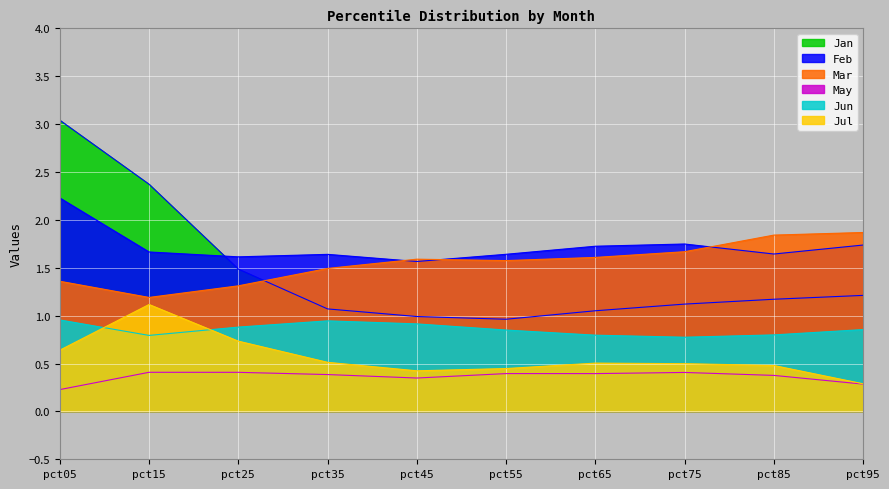

How many interior local peaks does the Jul series have?

2